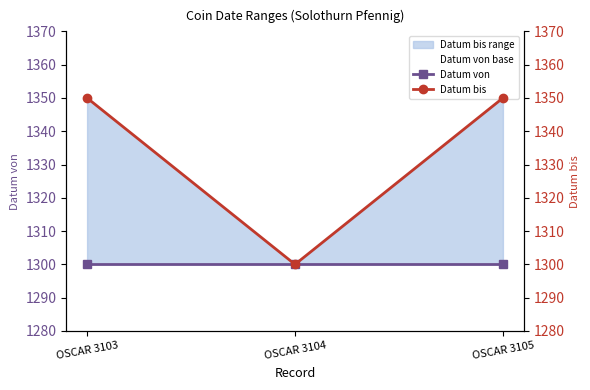

Rank the categories by Datum bis value from highest to lowest.

OSCAR 3103, OSCAR 3105, OSCAR 3104